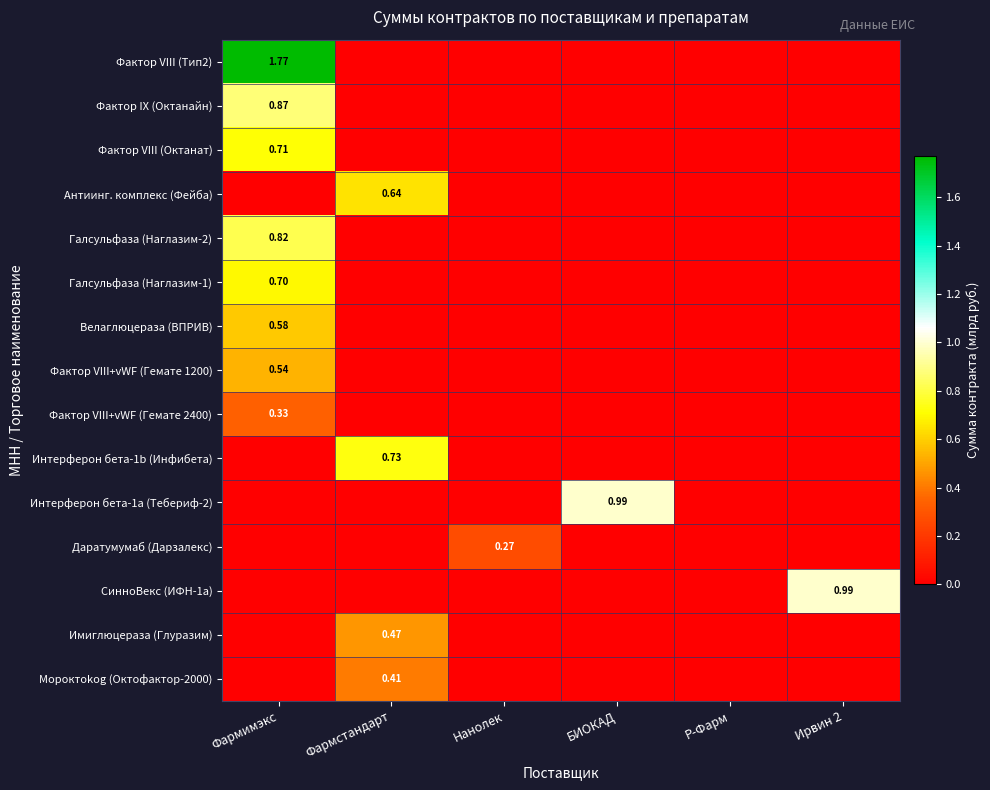

At Фармстандарт, list the series in order from largest to smallest.

Интерферон бета-1b (Инфибета), Антиинг. комплекс (Фейба), Имиглюцераза (Глуразим), Мороктоkog (Октофактор-2000), Фактор VIII (Тип2), Фактор IX (Октанайн), Фактор VIII (Октанат), Галсульфаза (Наглазим-2), Галсульфаза (Наглазим-1), Велаглюцераза (ВПРИВ), Фактор VIII+vWF (Гемате 1200), Фактор VIII+vWF (Гемате 2400), Интерферон бета-1а (Тебериф-2), Даратумумаб (Дарзалекс), СинноВекс (ИФН-1а)